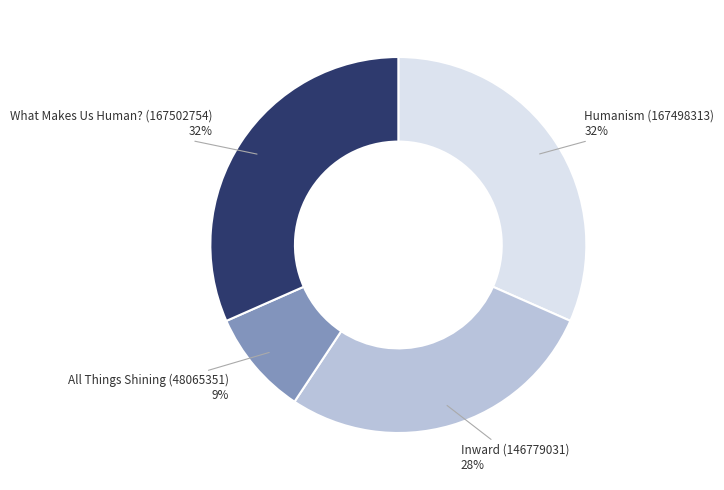

To the nearest percent, what is the combined percentage of All Things Shining (48065351) and Inward (146779031)?

37%